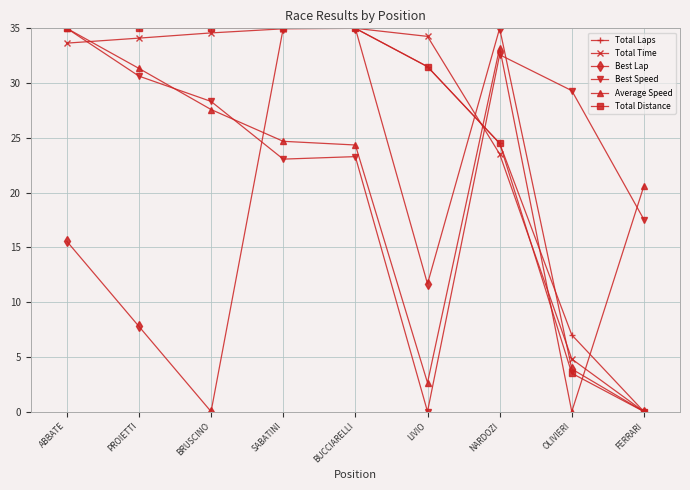

What is the value of the Total Time point at the 5th from the left?

35.0